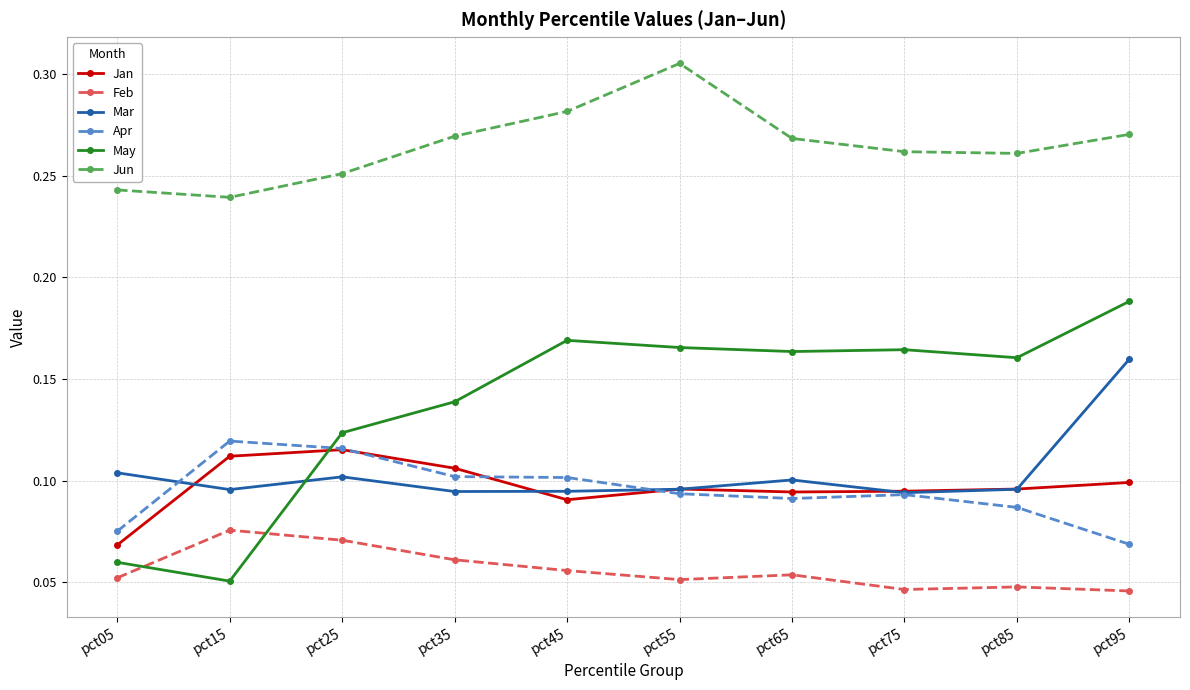

What is the sum of the Jun values at pct25 and pct95?

0.5